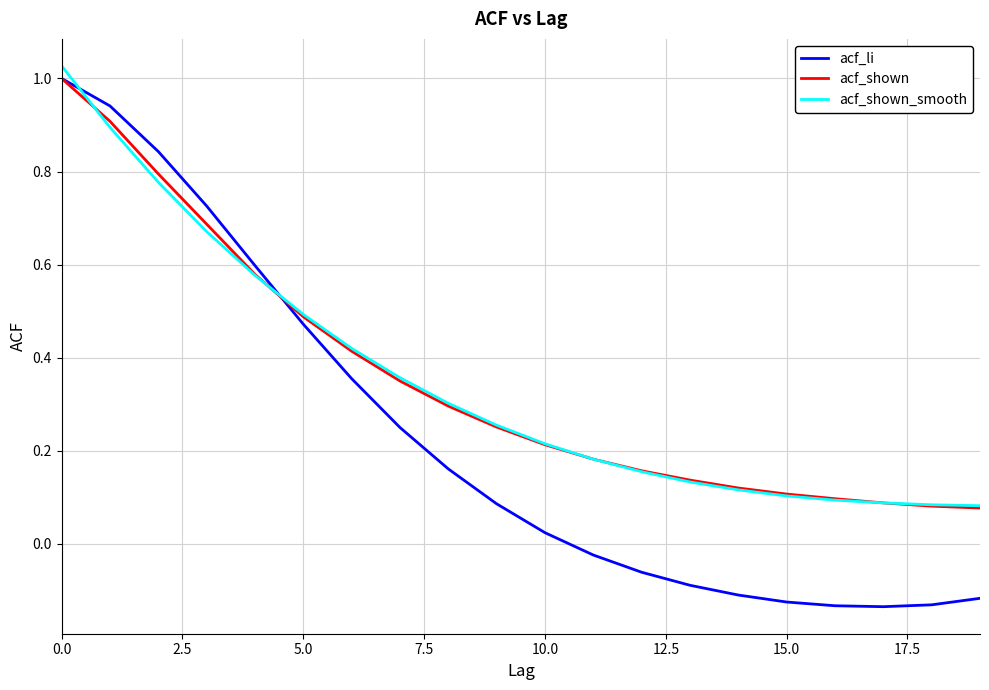

Which series has the largest range (max minus min)?

acf_li